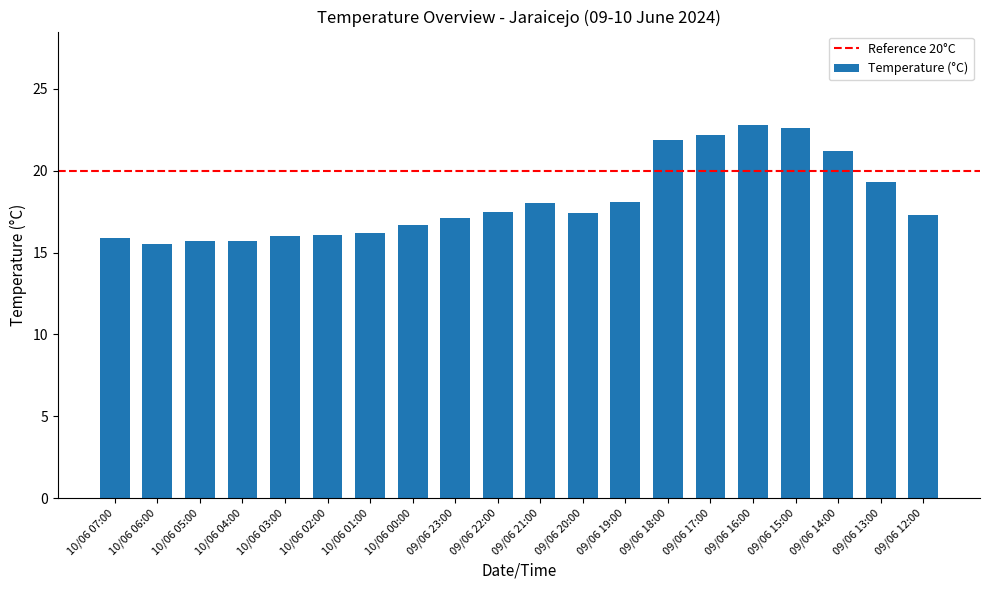

The chart shows a value of 17.5 at 09/06 22:00. True or false?

True